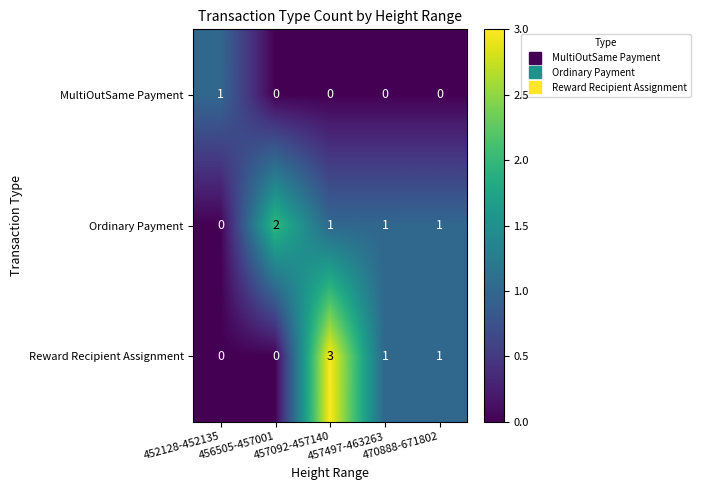

How many MultiOutSame Payment values are between 0 and 1?

5